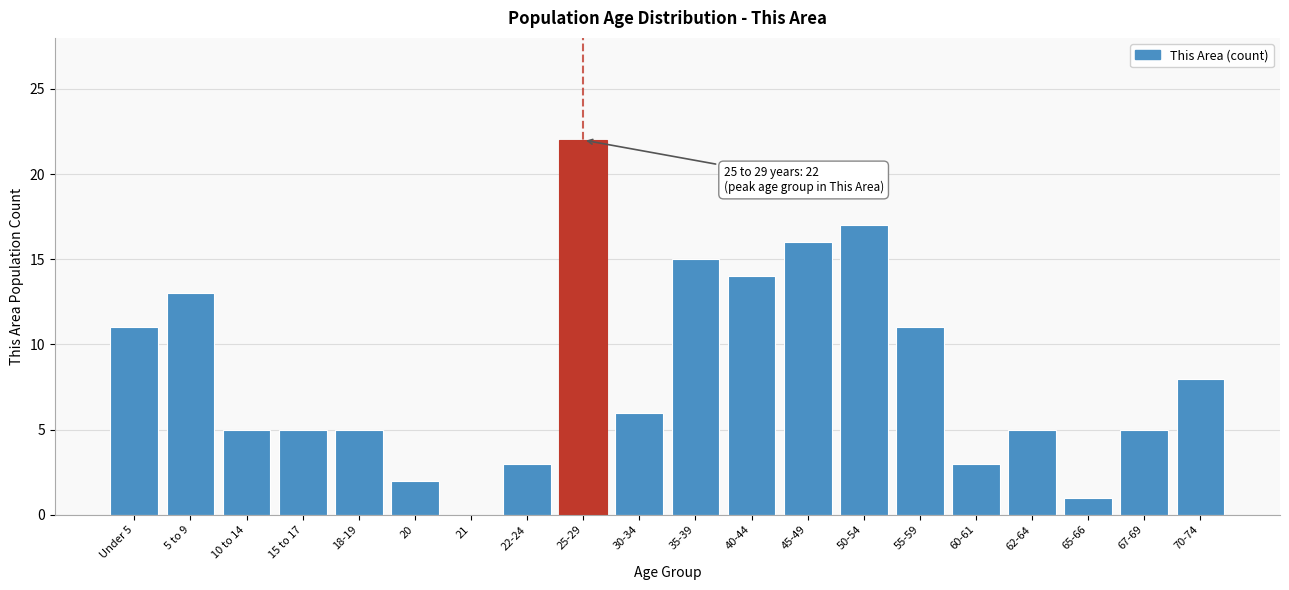

Reading right to left, transcribe all the data shown in this chart.

70-74=8	67-69=5	65-66=1	62-64=5	60-61=3	55-59=11	50-54=17	45-49=16	40-44=14	35-39=15	30-34=6	25-29=22	22-24=3	21=0	20=2	18-19=5	15 to 17=5	10 to 14=5	5 to 9=13	Under 5=11